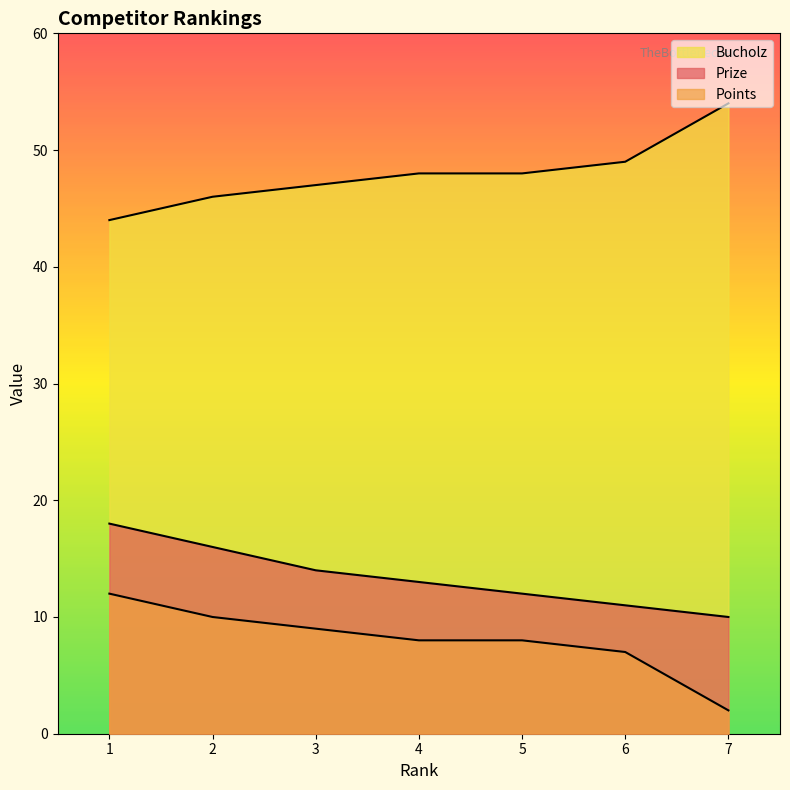

True or false: Bucholz and Prize cross at least once.

False